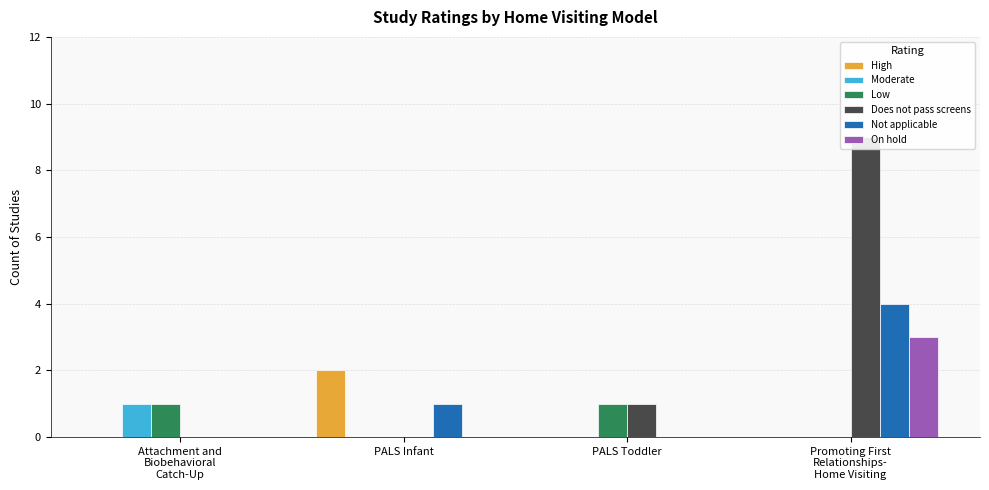

Count the number of data series in this chart.

6